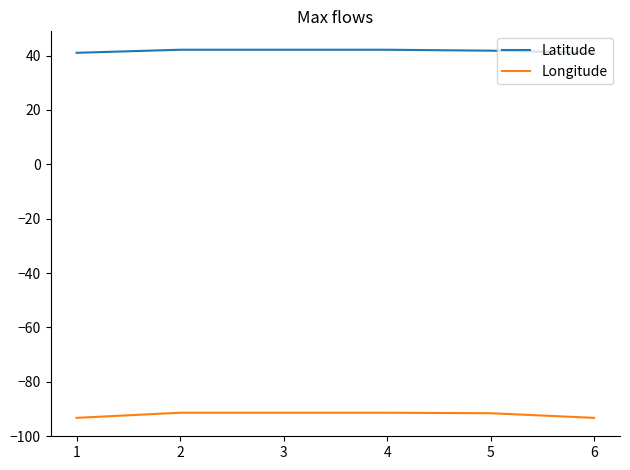

Rank the series by their maximum value, from highest to lowest.

Latitude, Longitude